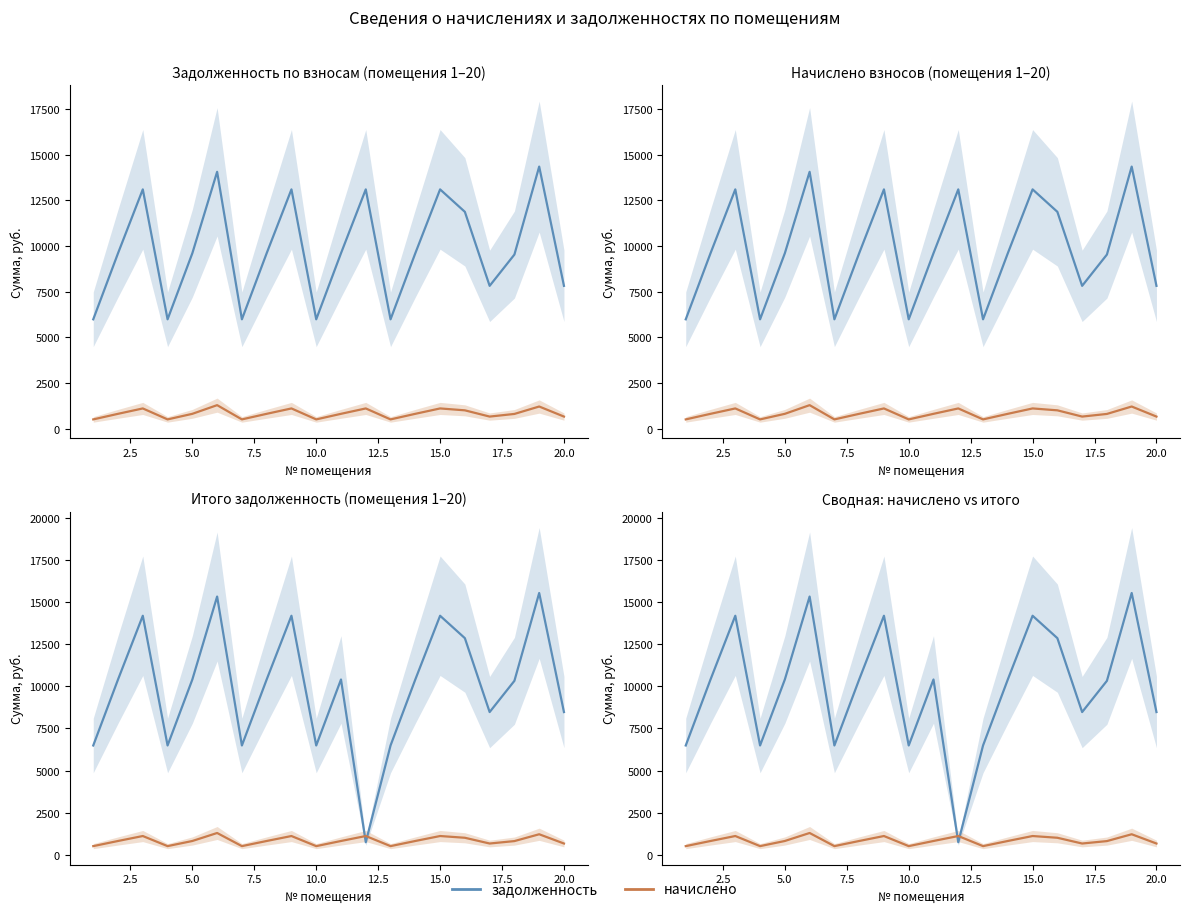

In задолженность, how many points are lower than both neighbors (excluding endpoints)?

5